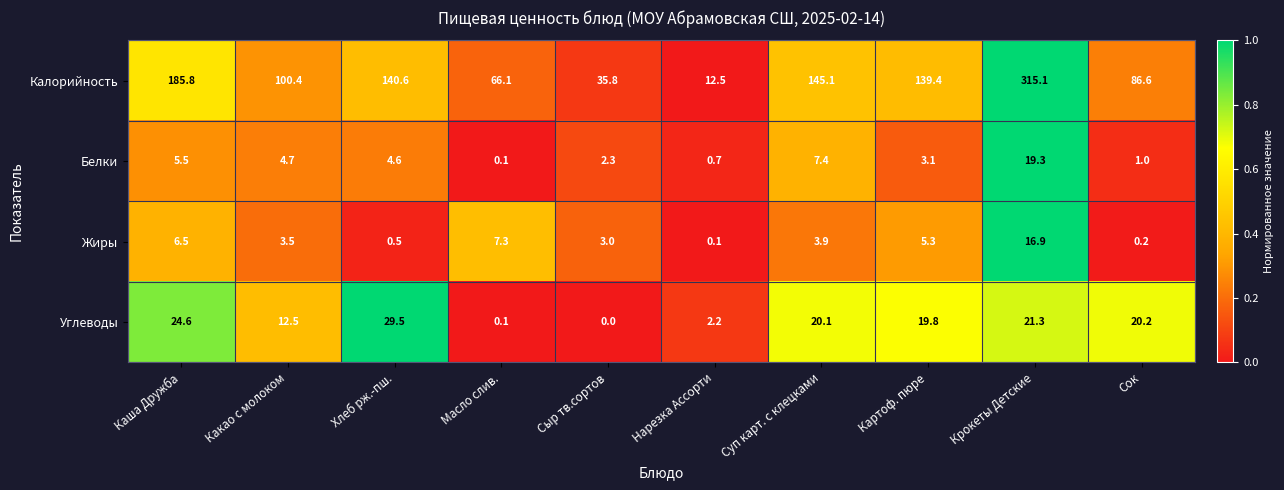

Between Каша Дружба and Хлеб рж.-пш., which series saw the biggest shift?

Калорийность